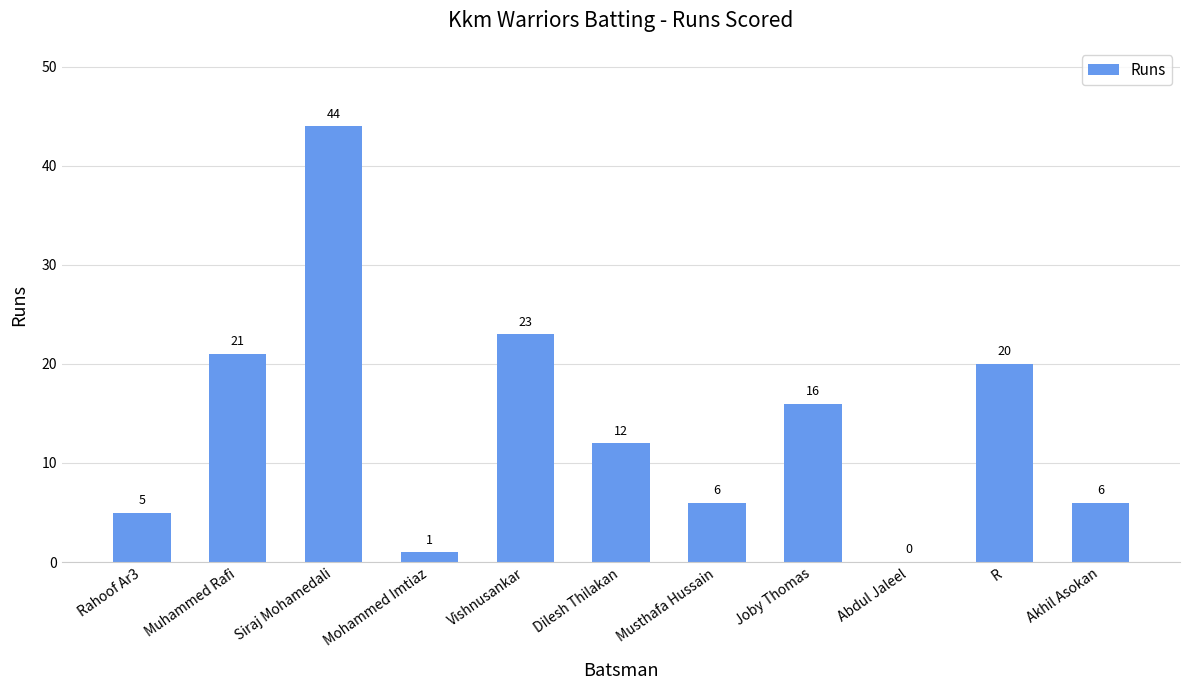

What is the maximum value shown in the chart?

44